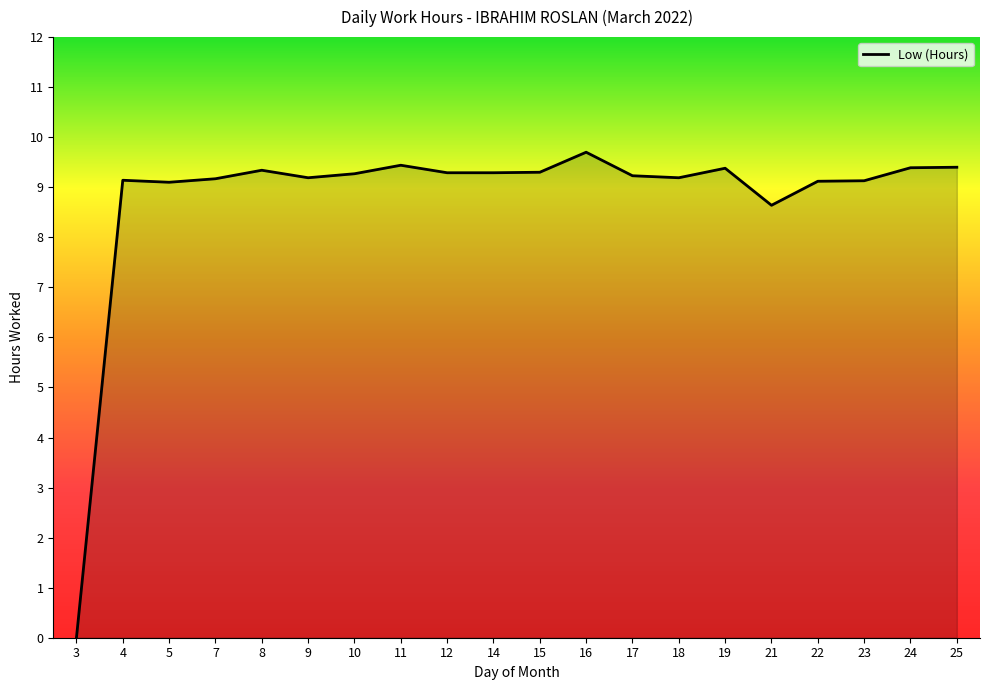

True or false: the data has more than 1 interior local peaks.

True